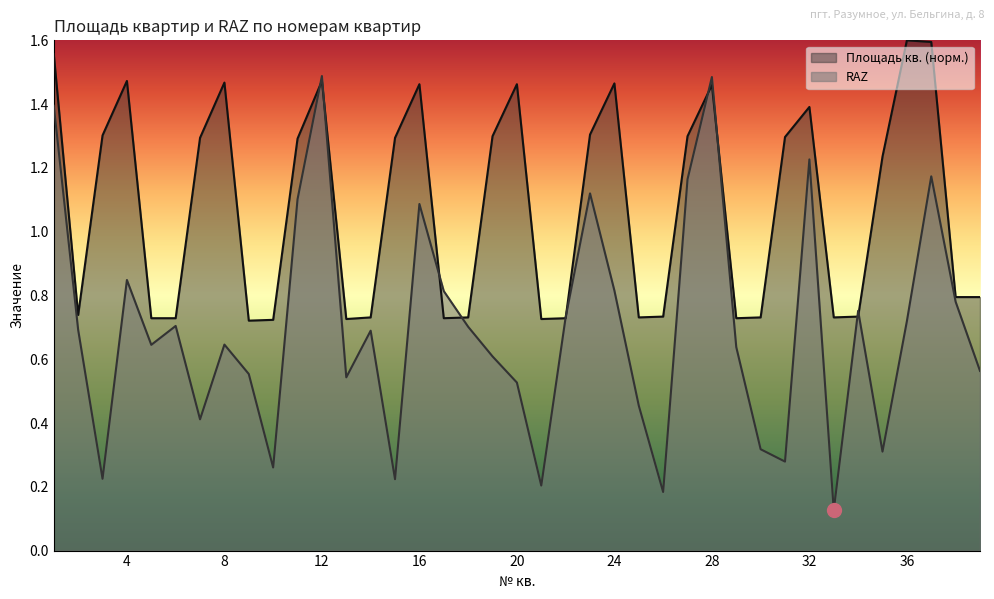

Does the chart display data point markers on the line(s)?

No